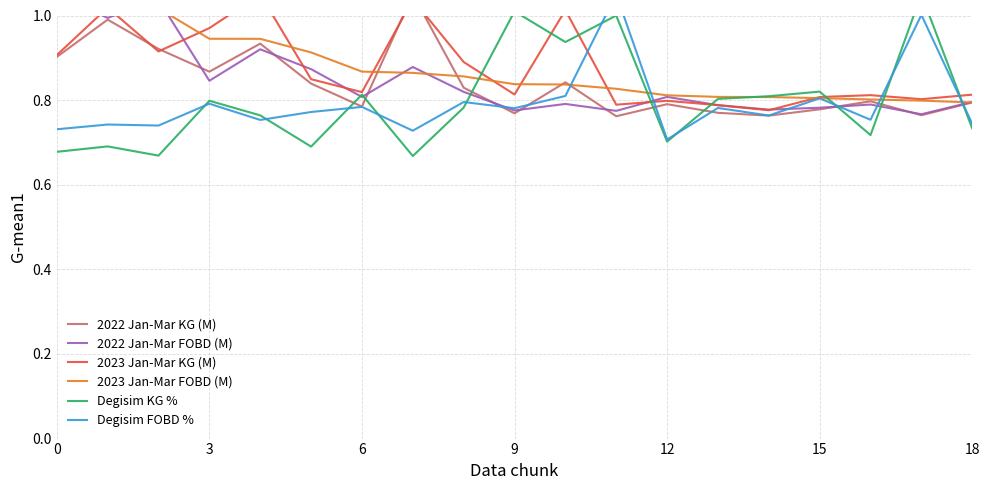

Where do 2023 Jan-Mar FOBD (M) and 2022 Jan-Mar FOBD (M) first cross each other?

0 and 3